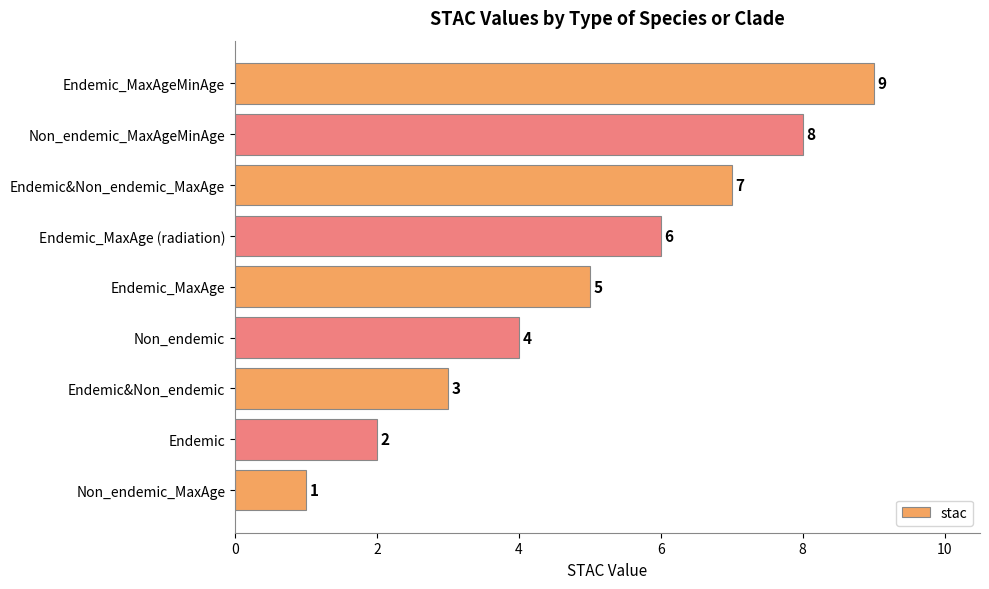

Where is the data nearest to the value 5?

Endemic_MaxAge